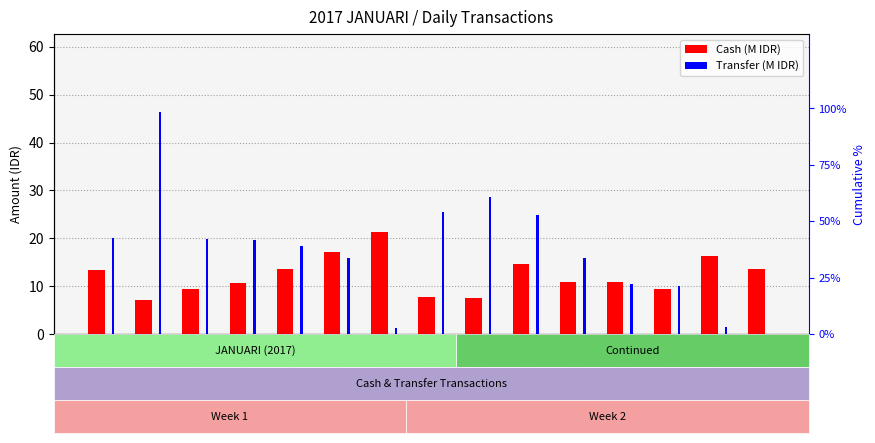

Rank the categories by Transfer value from lowest to highest.

2017-01-16, 2017-01-08, 2017-01-15, 2017-01-14, 2017-01-13, 2017-01-07, 2017-01-12, 2017-01-06, 2017-01-05, 2017-01-04, 2017-01-02, 2017-01-11, 2017-01-09, 2017-01-10, 2017-01-03